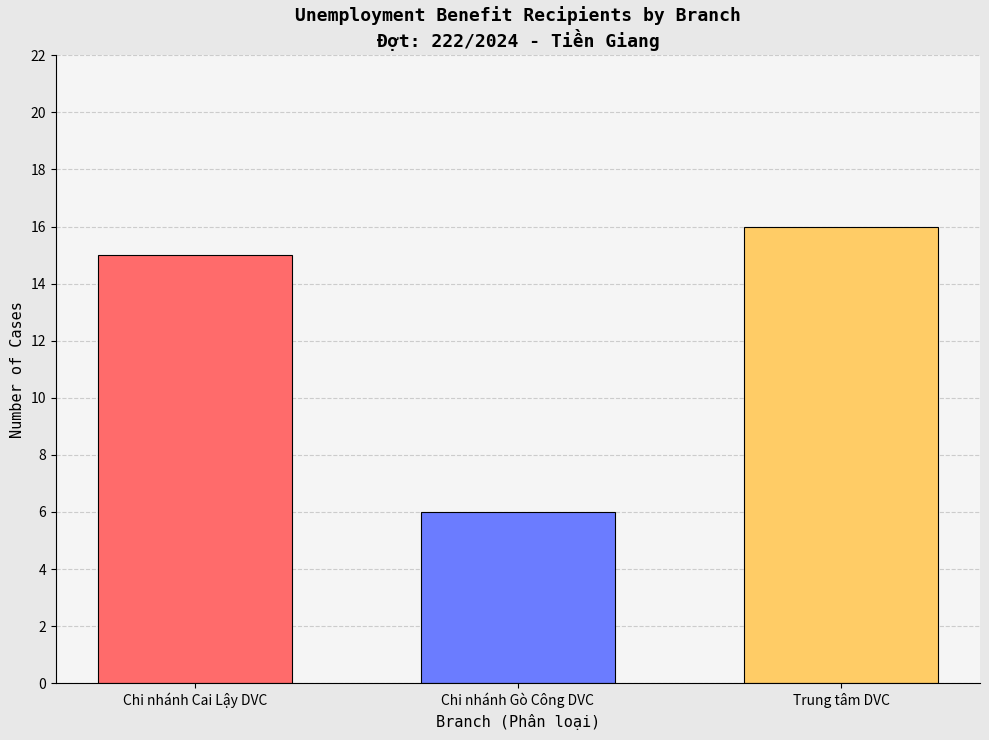

What is the greatest value displayed?

16